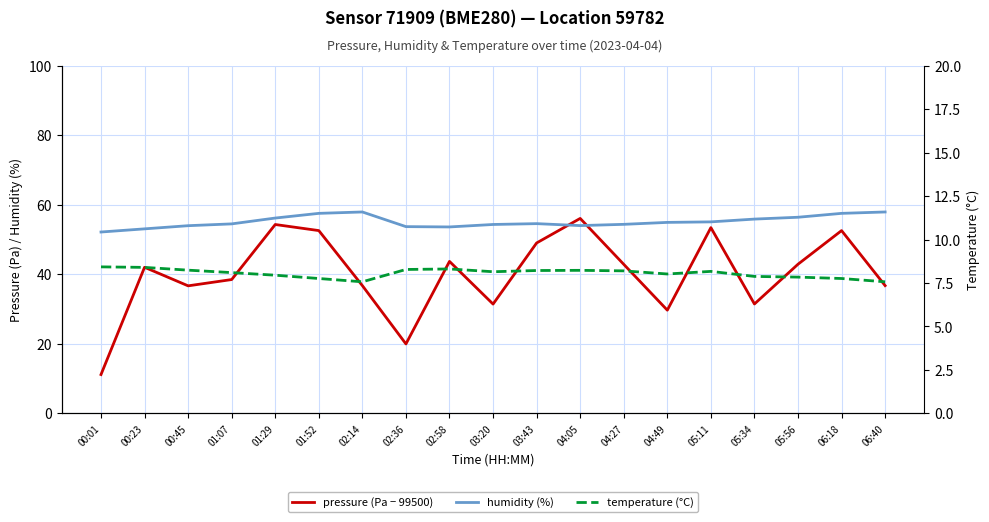

Which series has the largest range (max minus min)?

pressure (Pa − 99500)